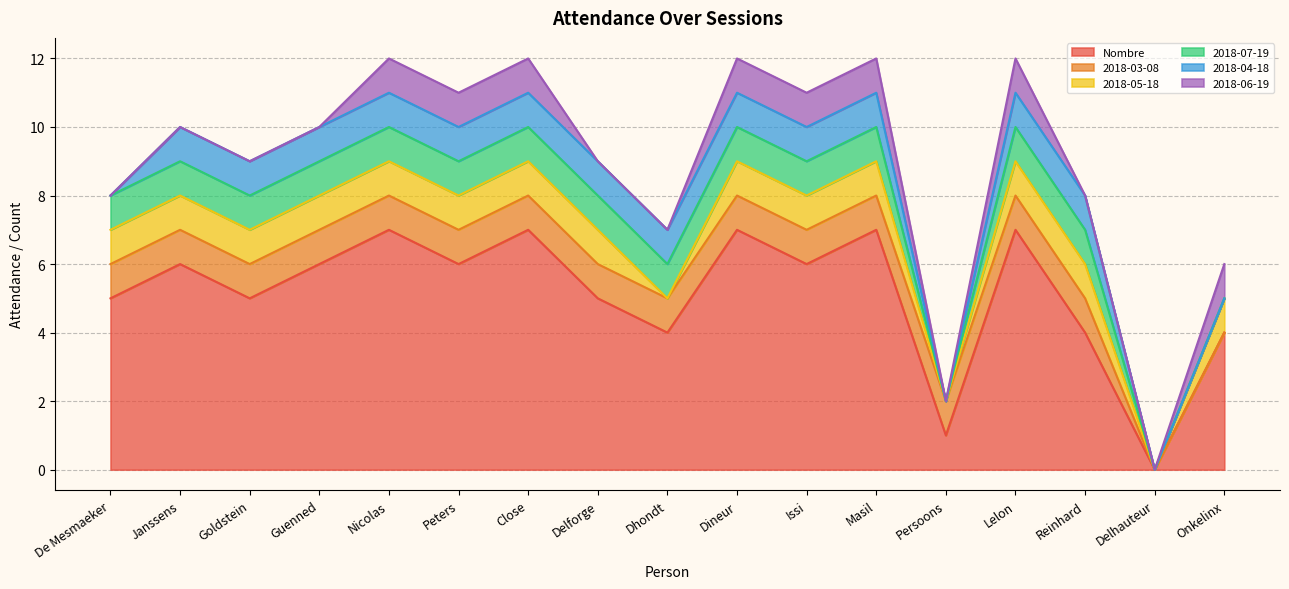

What is the total value across all series at Persoons?

2